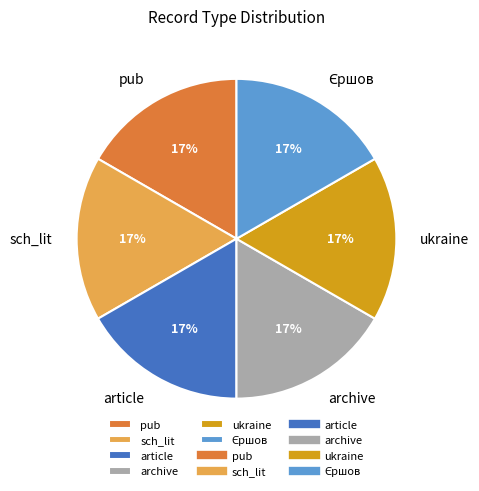

Is there a majority slice in this chart?

No